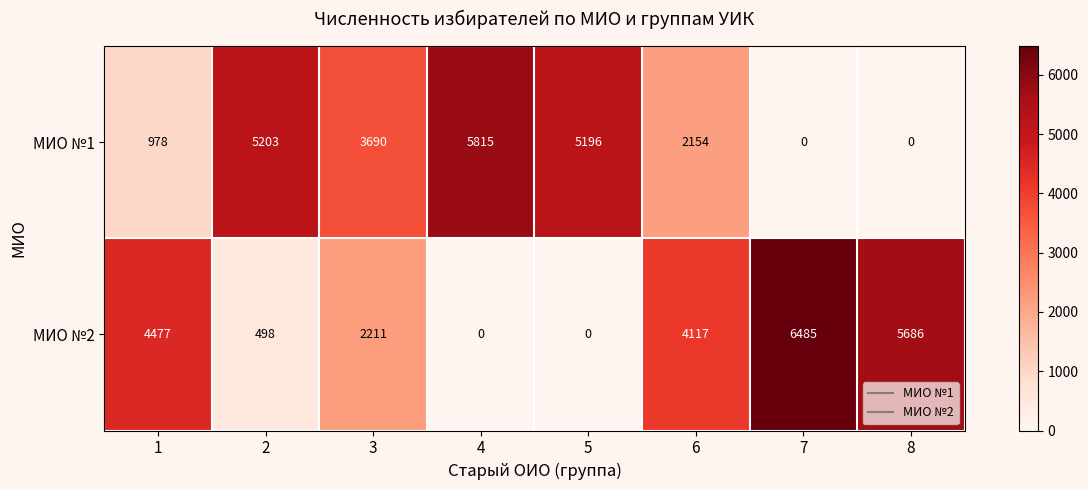

How many positive values does the МИО №2 series have?

6